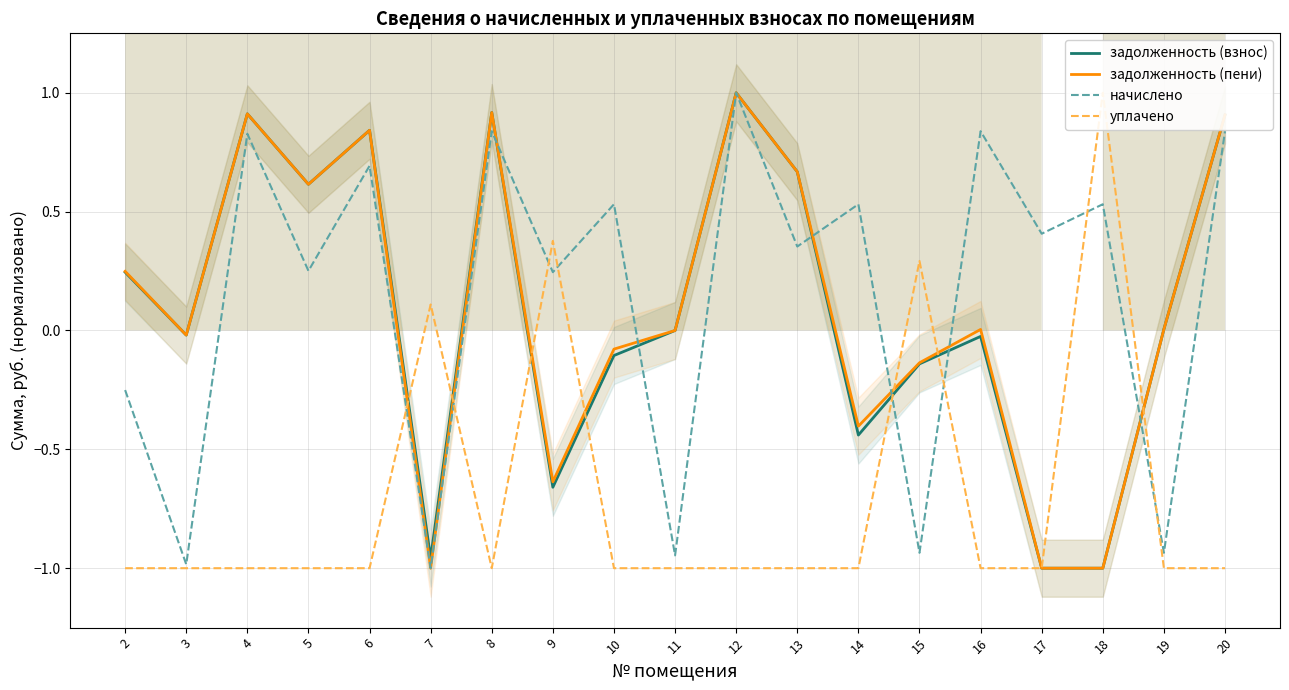

The value of задолженность (взнос) at 12 is 1.5. True or false?

False